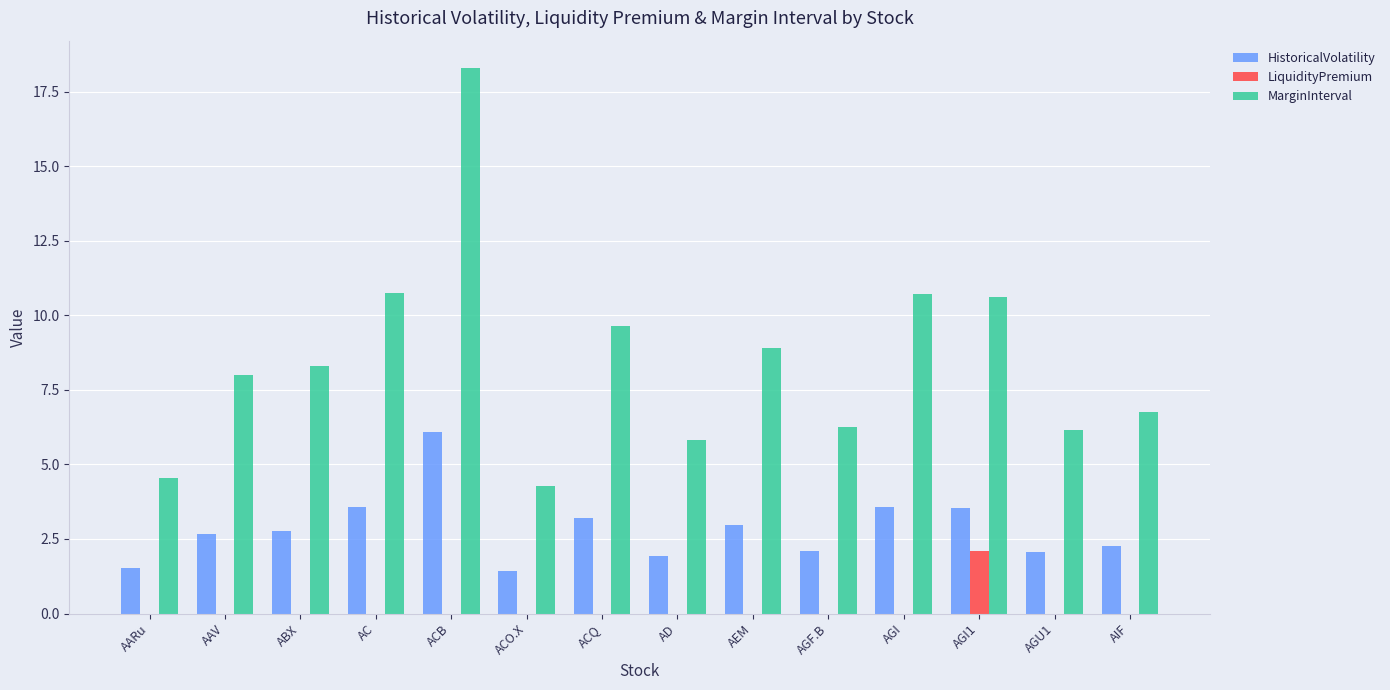

Are the bars horizontal?

No